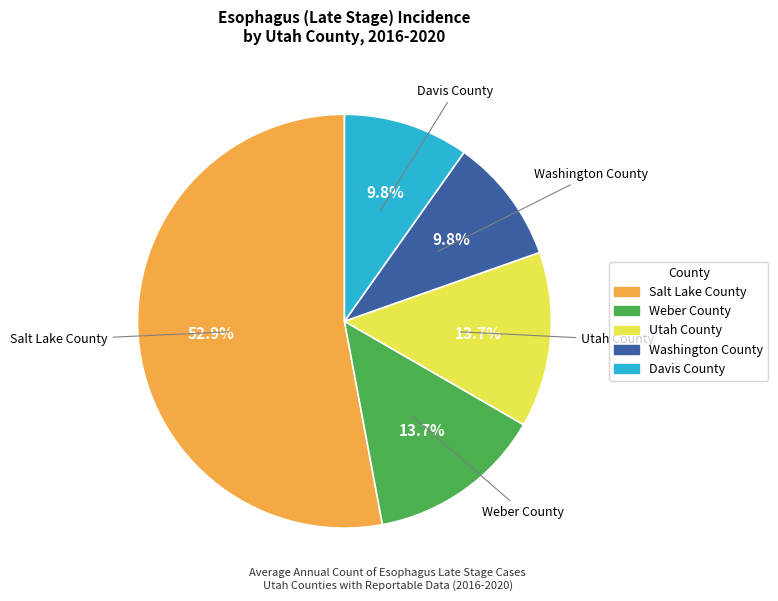

Between Weber County and Washington County, which is larger?

Weber County